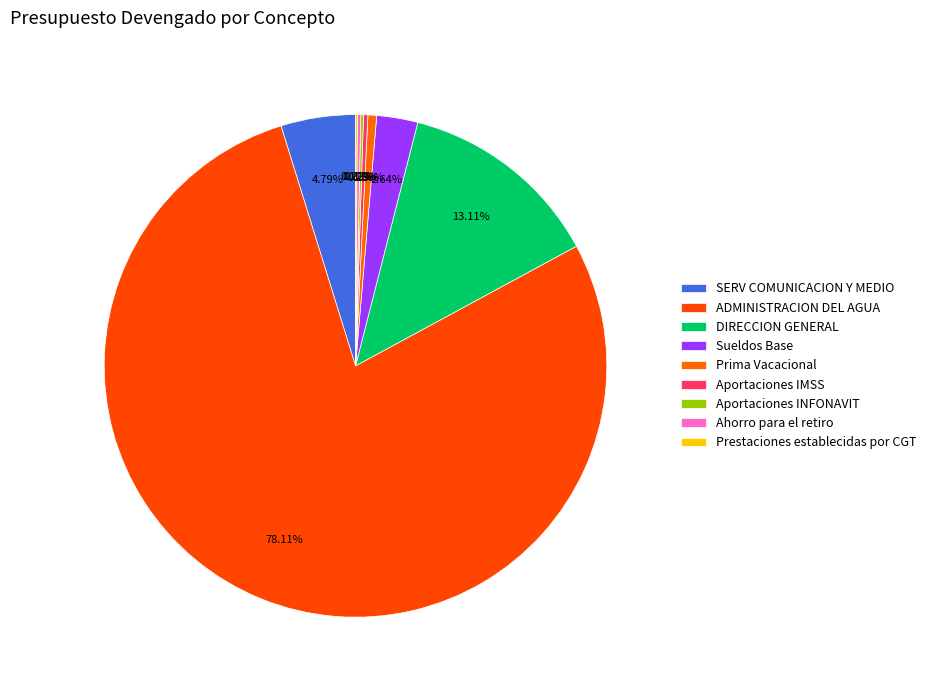

Is there any slice that represents more than half of the pie?

Yes